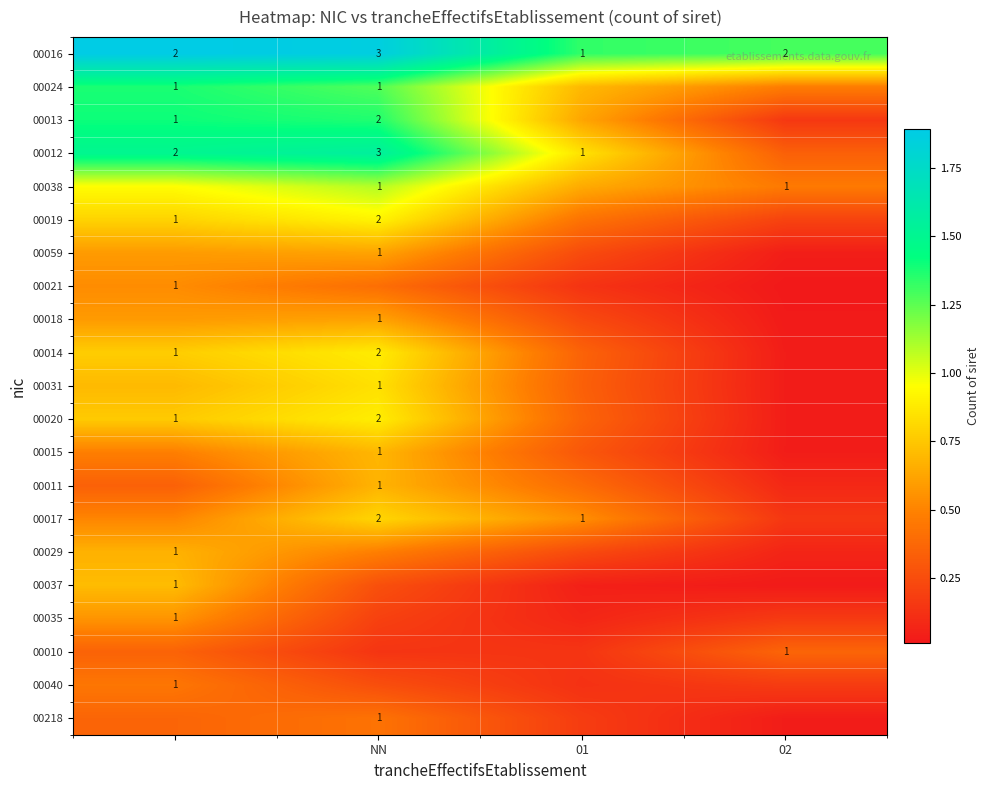

Rank the series by their maximum value, from lowest to highest.

00010, 00218, 00040, 00021, 00035, 00018, 00059, 00029, 00011, 00015, 00037, 00017, 00031, 00014, 00020, 00019, 00038, 00024, 00013, 00012, 00016